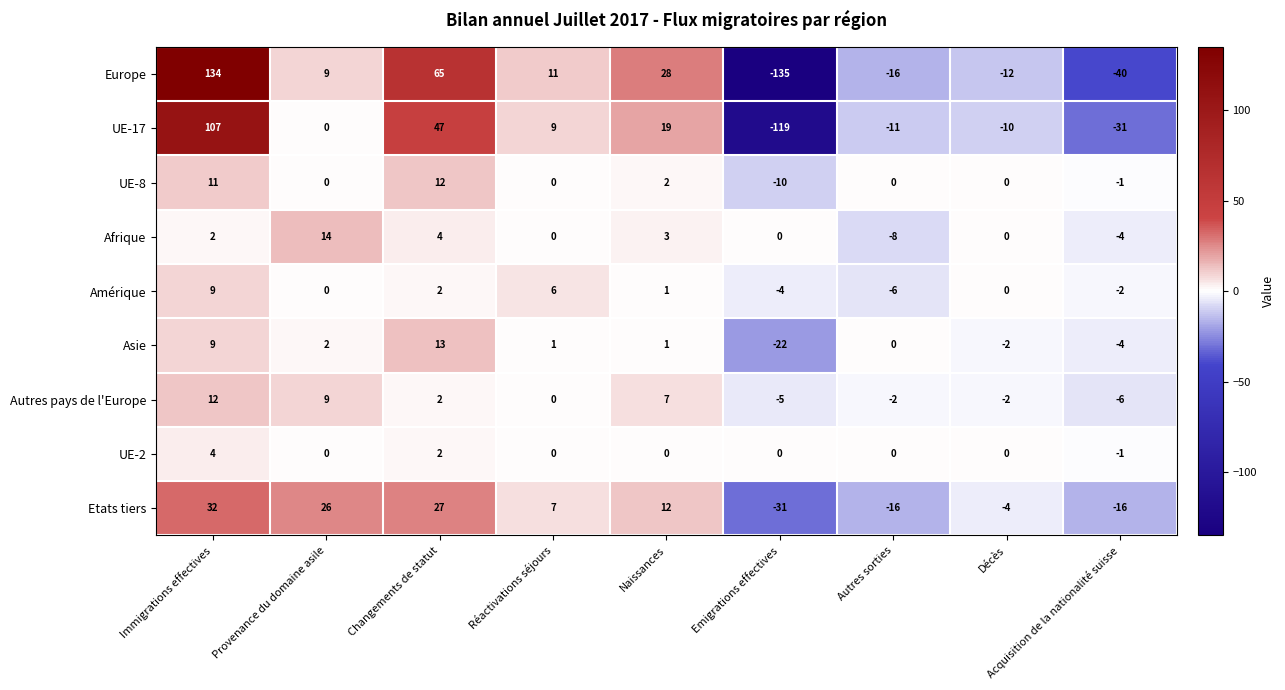

What is the difference between the maximum and second lowest values in the Europe series?

174